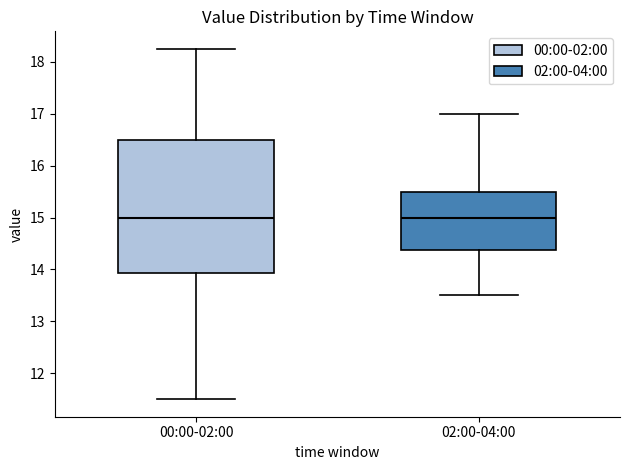

Reading left to right, transcribe this box plot: for each box, give where its median line is, the range the box spans, and where its two whiskers end, as read against the y-axis. The values are not printed on the chart, so give them approximately, as read against the axis.

00:00-02:00: median 15.0, box 13.9 to 16.5, whiskers 11.5 to 18.3
02:00-04:00: median 15.0, box 14.4 to 15.5, whiskers 13.5 to 17.0